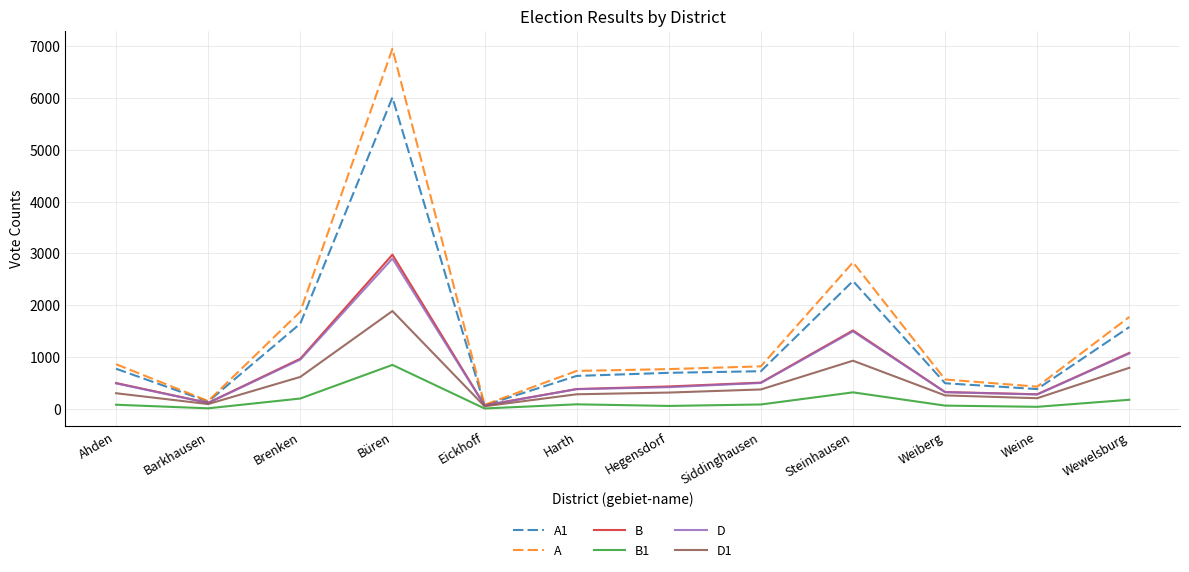

Is the value of A1 at Eickhoff greater than the value of D at Ahden?

No